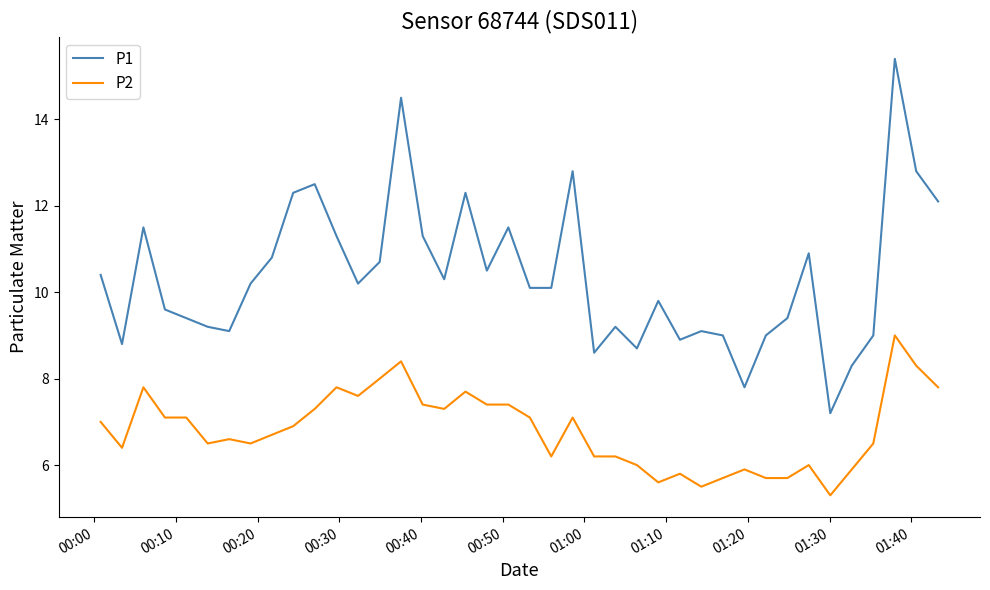

Which series has the largest total across all categories?

P1